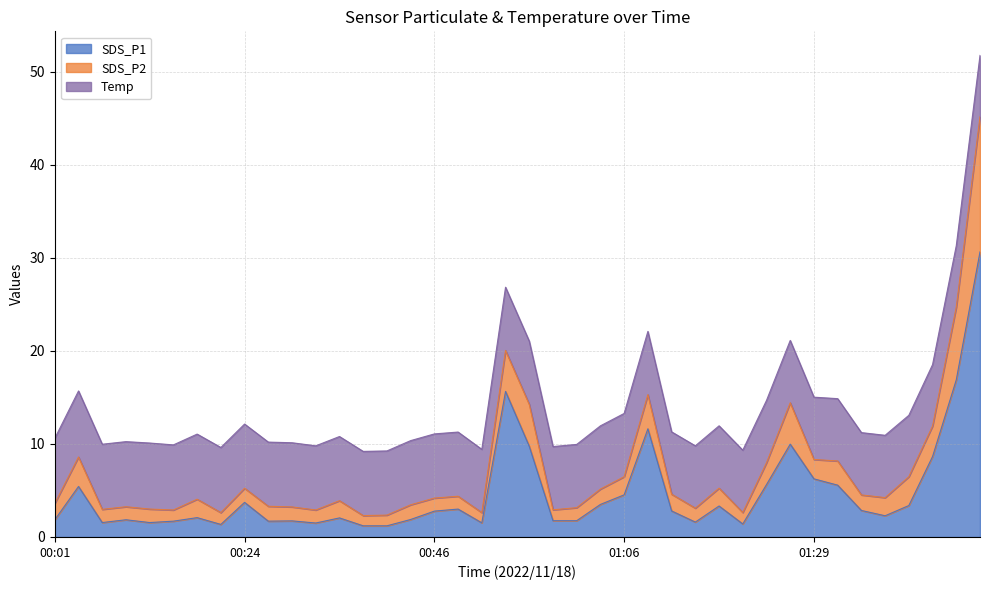

At which category does the chart reach its minimum across all series?

2022/11/18 00:36